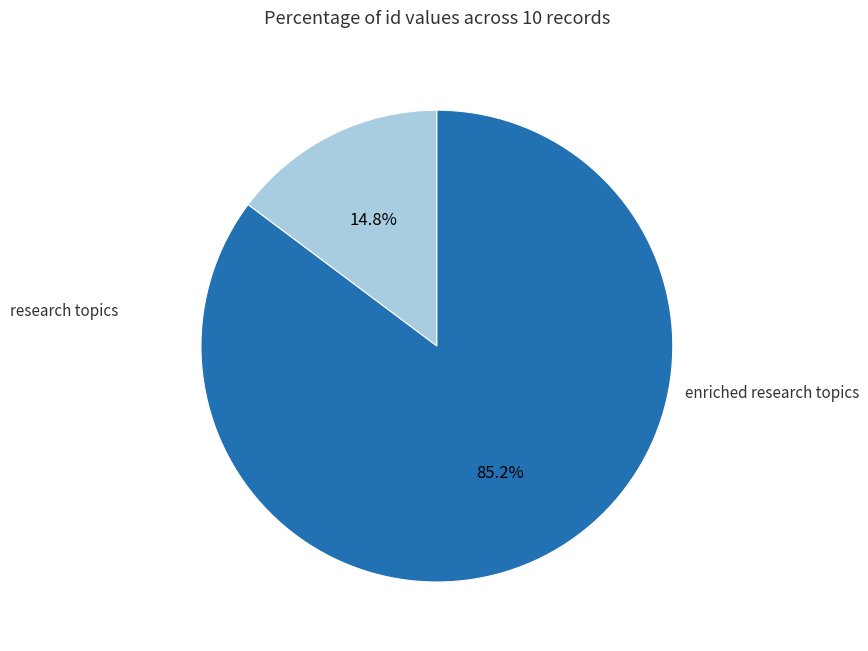

Is there a majority slice in this chart?

Yes